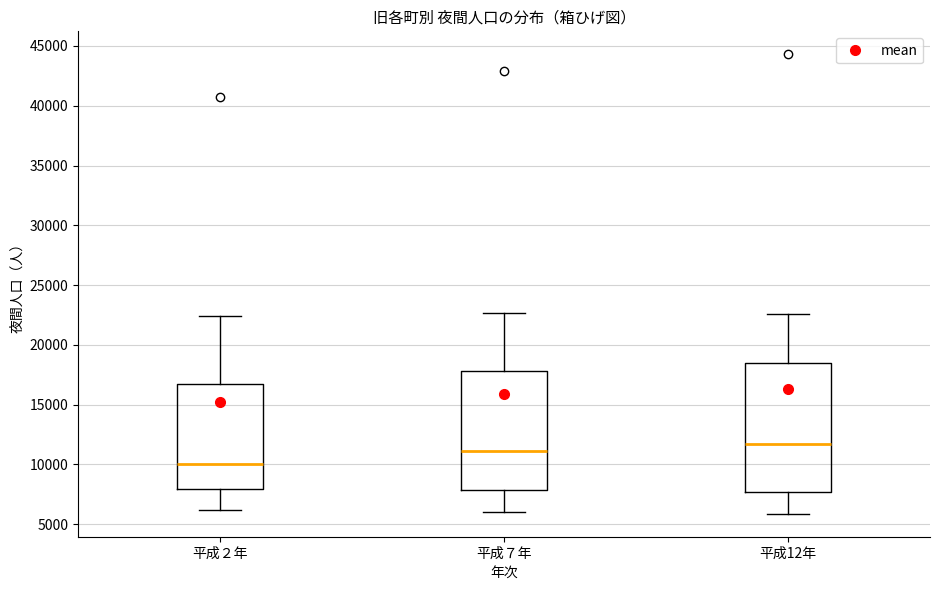

Reading left to right, transcribe this box plot: for each box, give where its median line is, the range the box spans, and where its two whiskers end, as read against the y-axis. The values are not printed on the chart, so give them approximately, as read against the axis.

平成２年: median 10000, box 8000 to 17000, whiskers 6000 to 22500
平成７年: median 11000, box 8000 to 18000, whiskers 6000 to 22500
平成12年: median 11500, box 7500 to 18500, whiskers 6000 to 22500